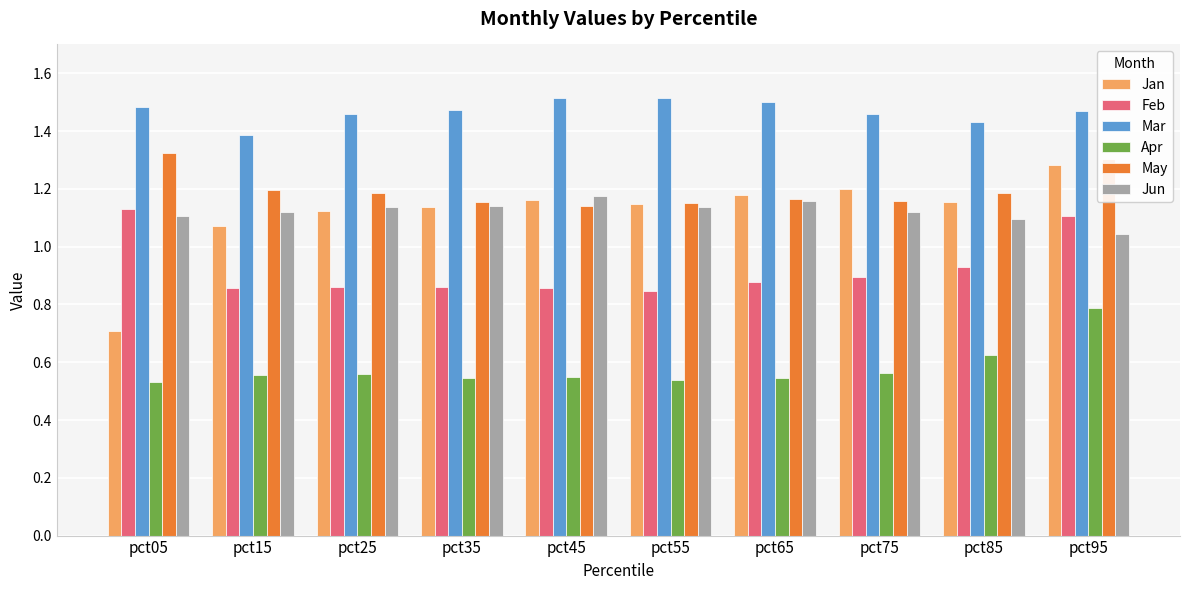

What is the total value across all series at pct65?

6.4